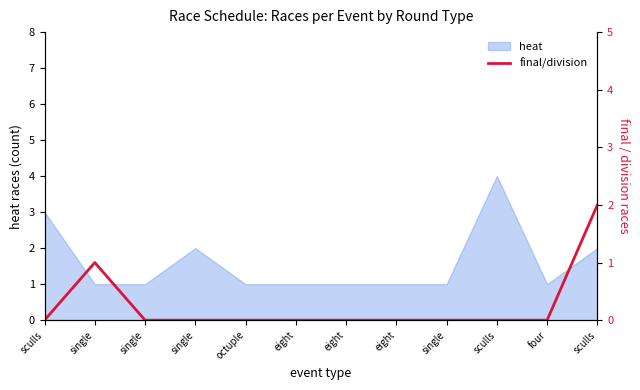

The value at eight is -1. True or false?

False